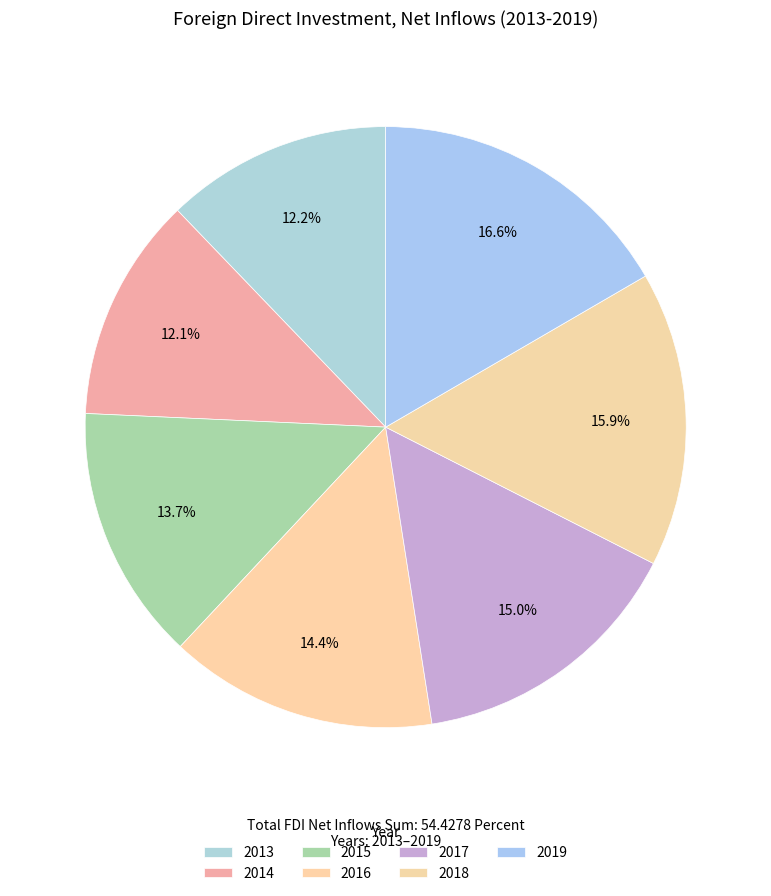

What is the total percentage of 2016 and 2018?

30.3%